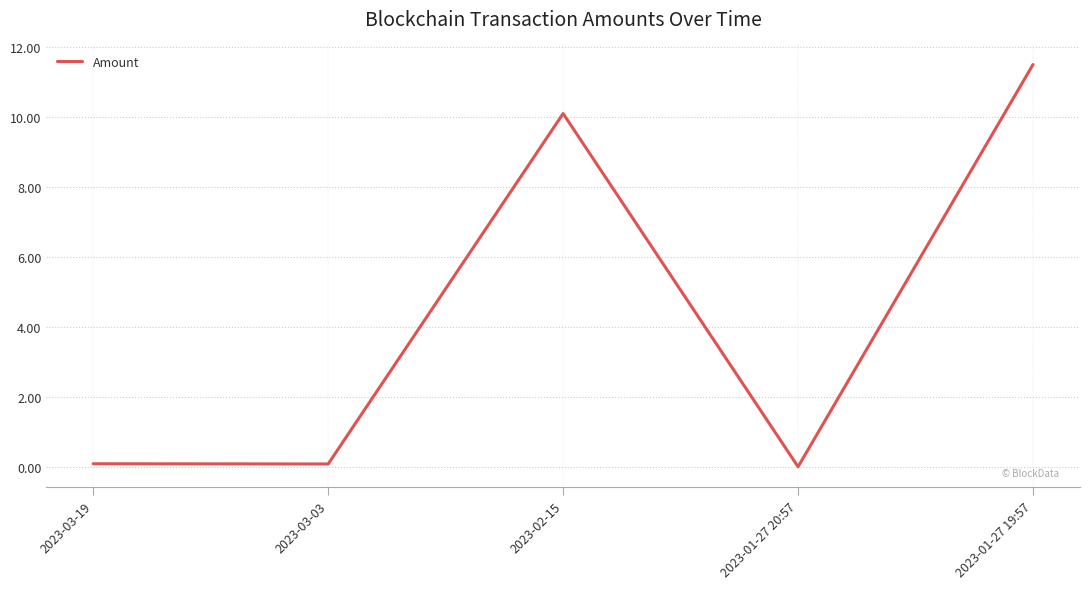

What position from the left is 2023-01-27 20:57?

4